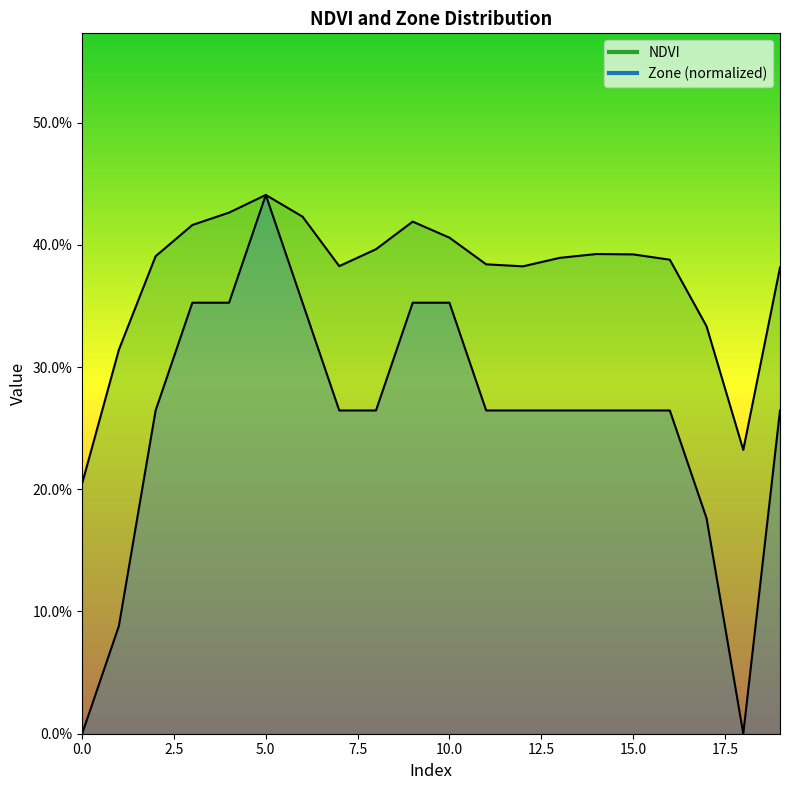

Reading left to right, what are all the values shown in this chart?

NDVI: 0=0.2	1=0.3	2=0.4	3=0.4	4=0.4	5=0.4	6=0.4	7=0.4	8=0.4	9=0.4	10=0.4	11=0.4	12=0.4	13=0.4	14=0.4	15=0.4	16=0.4	17=0.3	18=0.2	19=0.4
Zone: 0=0.0	1=0.1	2=0.3	3=0.4	4=0.4	5=0.4	6=0.4	7=0.3	8=0.3	9=0.4	10=0.4	11=0.3	12=0.3	13=0.3	14=0.3	15=0.3	16=0.3	17=0.2	18=0.0	19=0.3